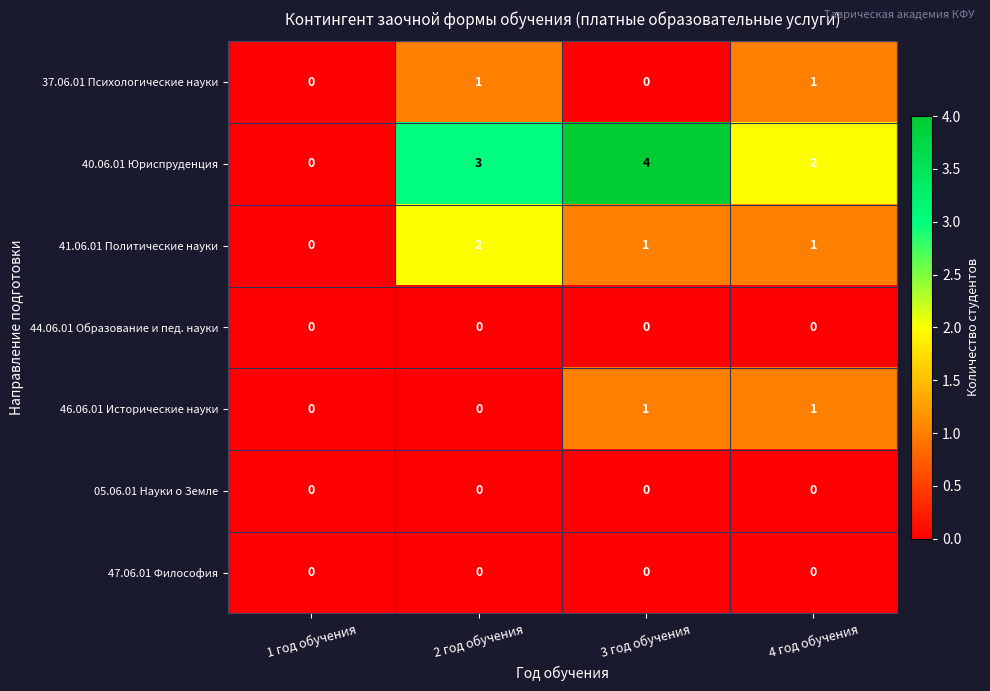

The value of 41.06.01 Политические науки at 3 год обучения is 1. True or false?

True